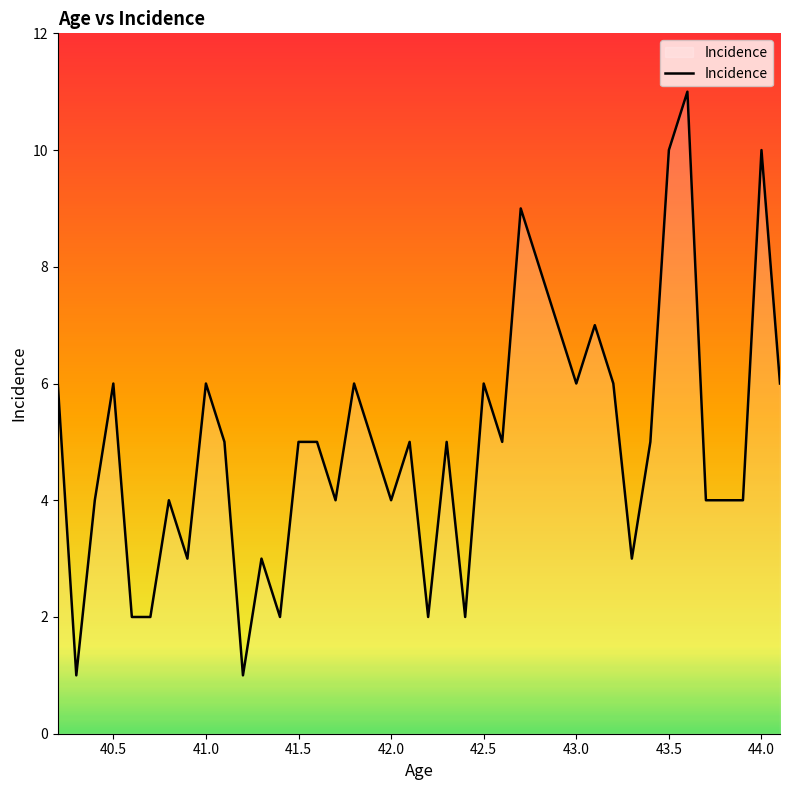

What is the maximum value shown in the chart?

11